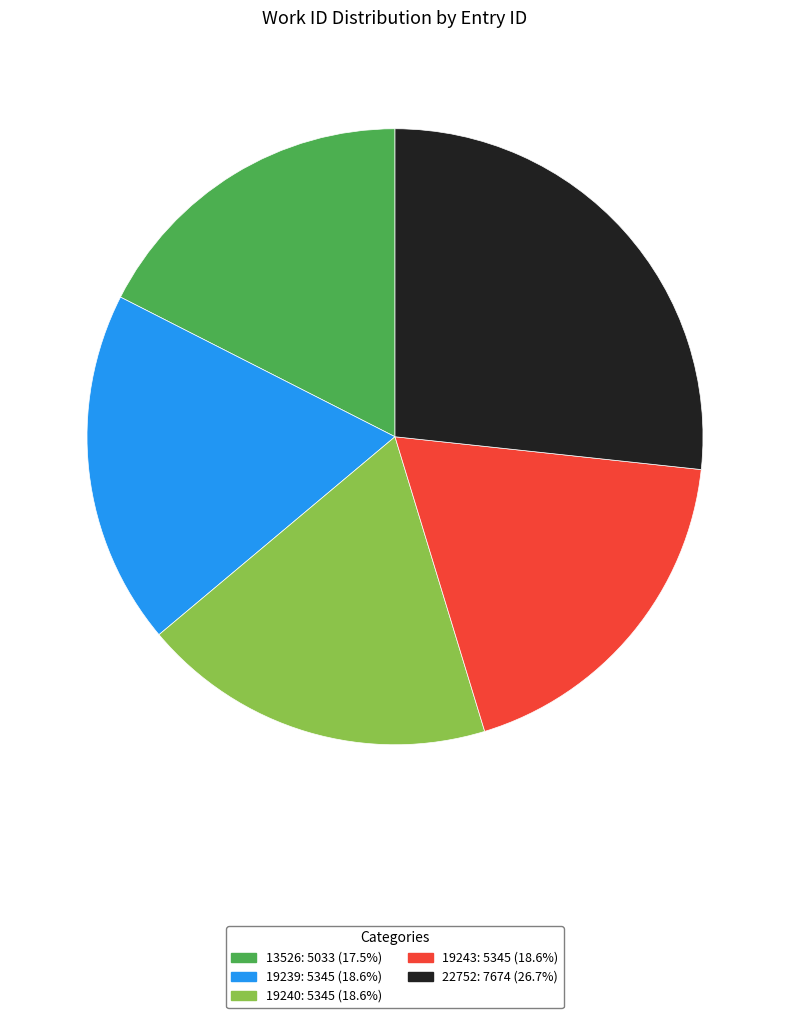

Approximately how many times larger is the value at 19239 compared to 19243?

1.0